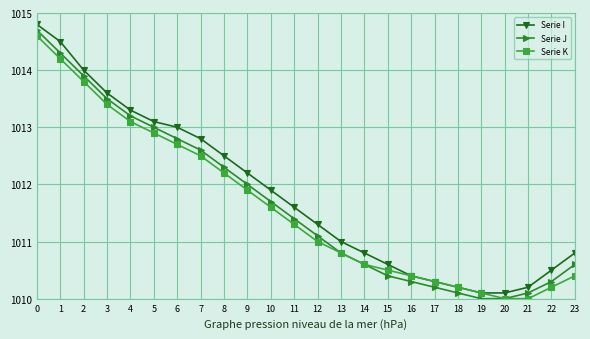

True or false: Serie I has more than 1 points higher than both neighbors.

False